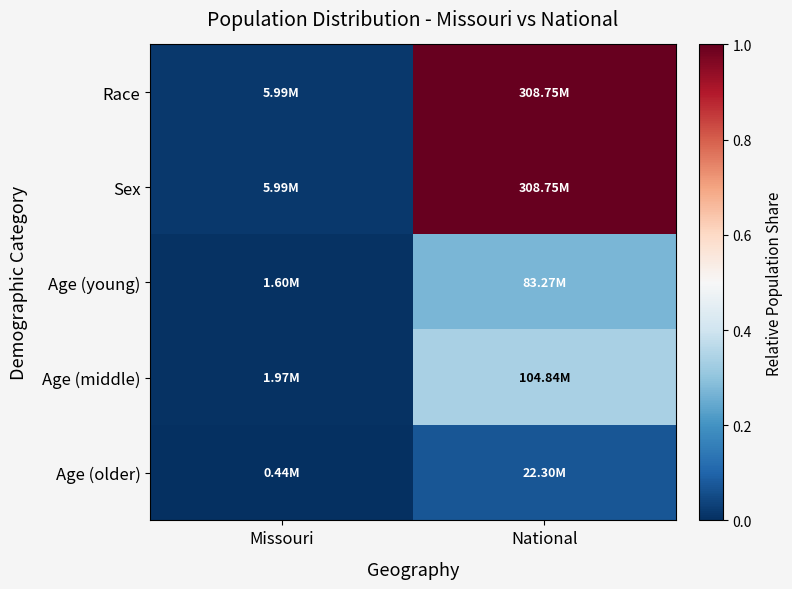

What is the total value across all series at Missouri?

0.1